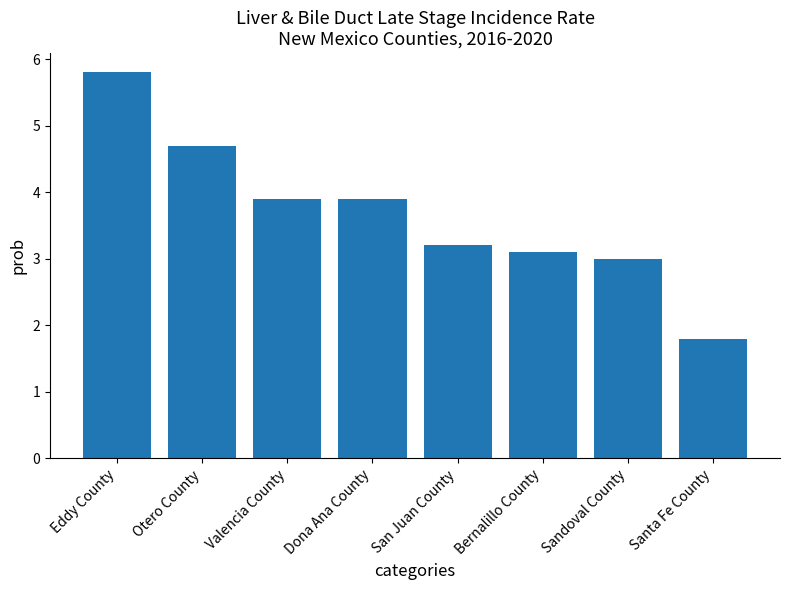

What is the smallest value displayed?

1.8